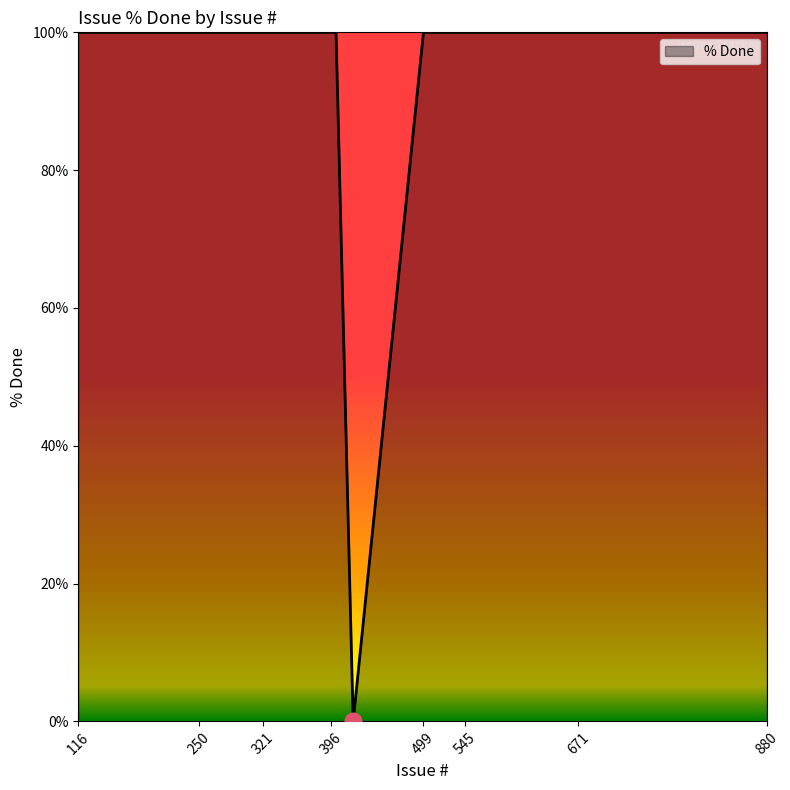

How many lines are shown in the chart?

1